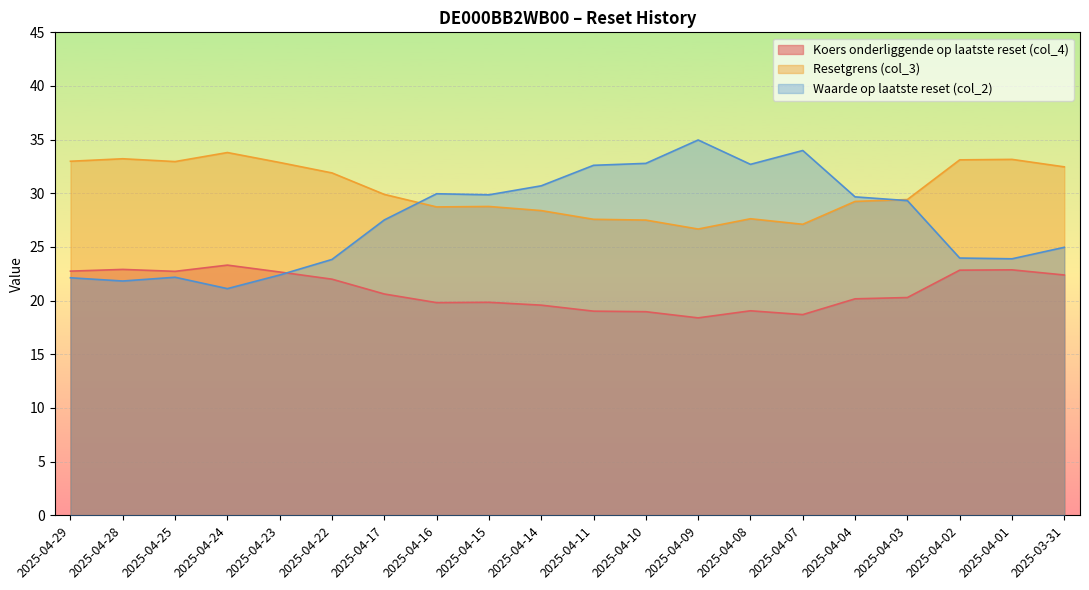

Reading right to left, extract all data points from this chart.

Koers onderliggende op laatste reset (col_4): 2025-03-31=22.4	2025-04-01=22.9	2025-04-02=22.8	2025-04-03=20.3	2025-04-04=20.2	2025-04-07=18.7	2025-04-08=19.1	2025-04-09=18.4	2025-04-10=19.0	2025-04-11=19.0	2025-04-14=19.6	2025-04-15=19.8	2025-04-16=19.8	2025-04-17=20.6	2025-04-22=22.0	2025-04-23=22.7	2025-04-24=23.3	2025-04-25=22.7	2025-04-28=22.9	2025-04-29=22.8
Resetgrens (col_3): 2025-03-31=32.5	2025-04-01=33.2	2025-04-02=33.1	2025-04-03=29.4	2025-04-04=29.2	2025-04-07=27.1	2025-04-08=27.6	2025-04-09=26.7	2025-04-10=27.5	2025-04-11=27.6	2025-04-14=28.4	2025-04-15=28.8	2025-04-16=28.7	2025-04-17=29.9	2025-04-22=31.9	2025-04-23=32.9	2025-04-24=33.8	2025-04-25=33.0	2025-04-28=33.2	2025-04-29=33.0
Waarde op laatste reset (col_2): 2025-03-31=25.0	2025-04-01=23.9	2025-04-02=24.0	2025-04-03=29.3	2025-04-04=29.7	2025-04-07=34.0	2025-04-08=32.7	2025-04-09=35.0	2025-04-10=32.8	2025-04-11=32.6	2025-04-14=30.7	2025-04-15=29.9	2025-04-16=30.0	2025-04-17=27.5	2025-04-22=23.8	2025-04-23=22.4	2025-04-24=21.1	2025-04-25=22.2	2025-04-28=21.8	2025-04-29=22.1